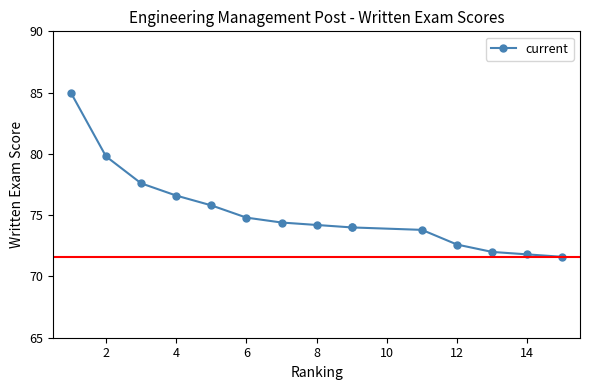

True or false: the data shows 74.0 at 9.

True